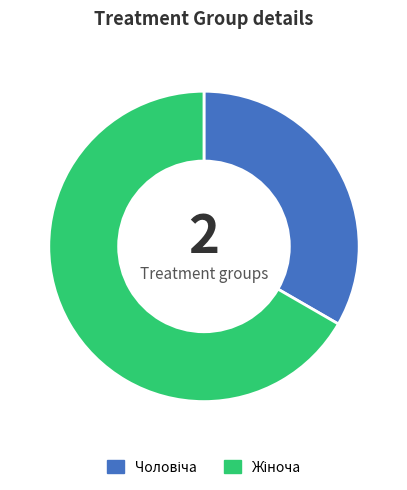

Is there a majority slice in this chart?

Yes